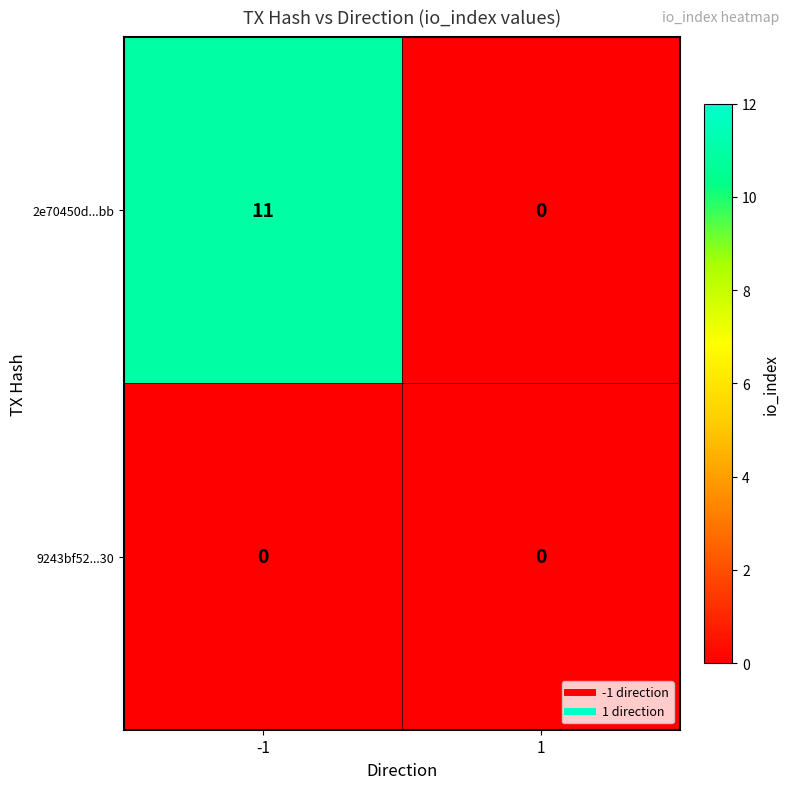

Reading right to left, list all the values displayed in this chart.

2e70450d...bb: 0	11
9243bf52...30: 0	0